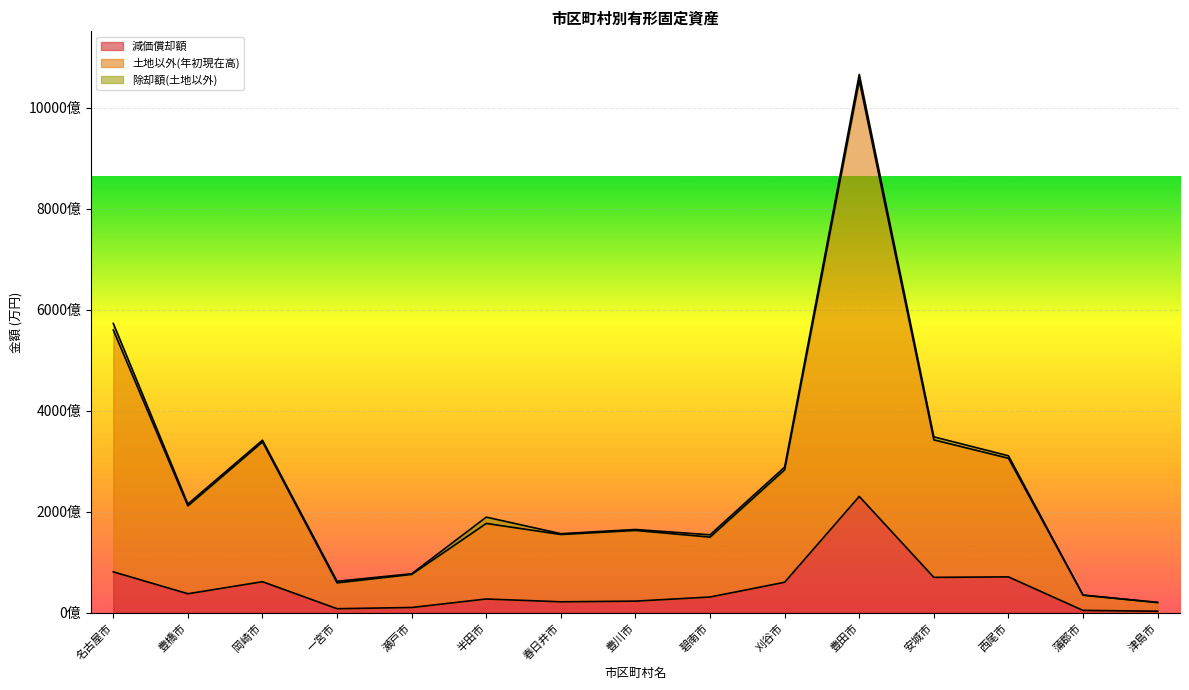

How many data points does each series have?

15